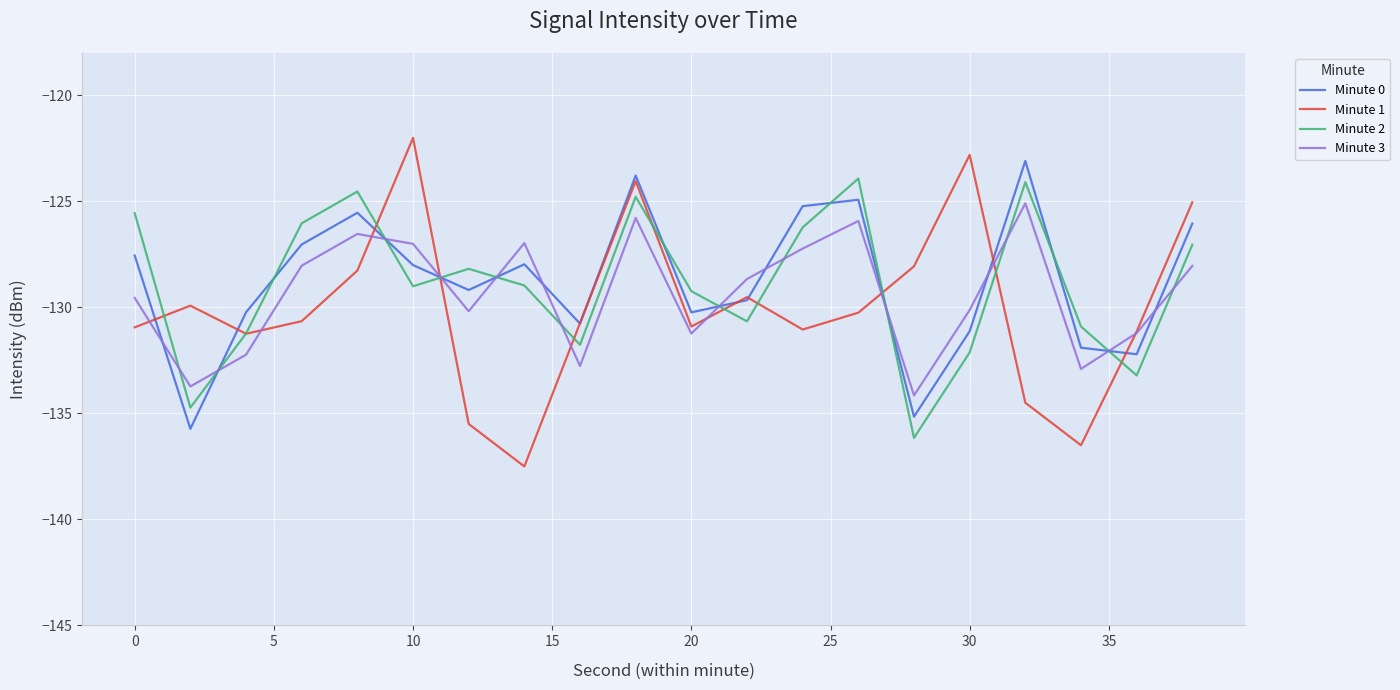

True or false: Minute 0 and Minute 3 cross at least once.

True